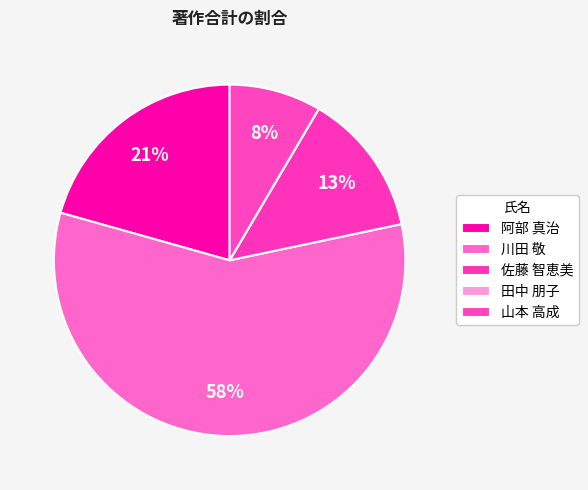

Is there a majority slice in this chart?

Yes